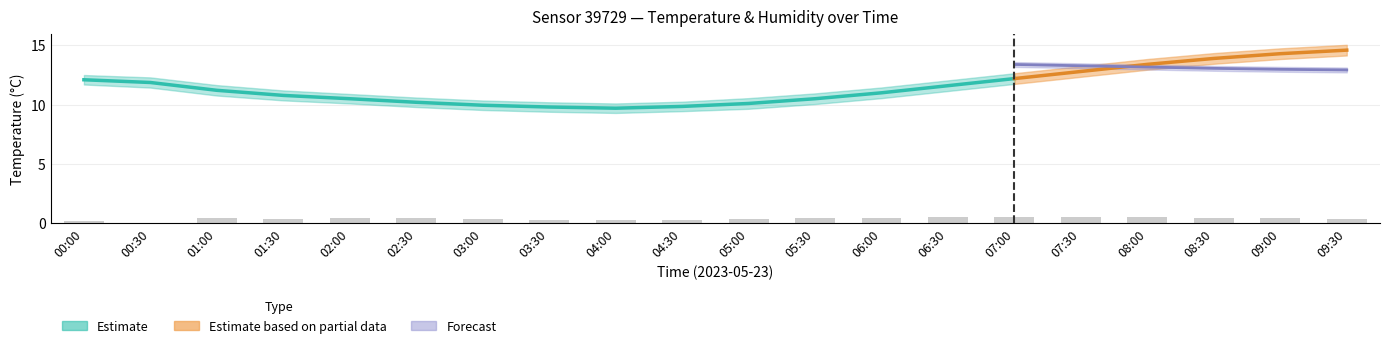

Rank the categories by value from highest to lowest.

07:00, 07:30, 06:30, 08:00, 02:00, 06:00, 08:30, 01:00, 02:30, 05:30, 09:00, 03:00, 05:00, 09:30, 01:30, 03:30, 04:30, 04:00, 00:00, 00:30